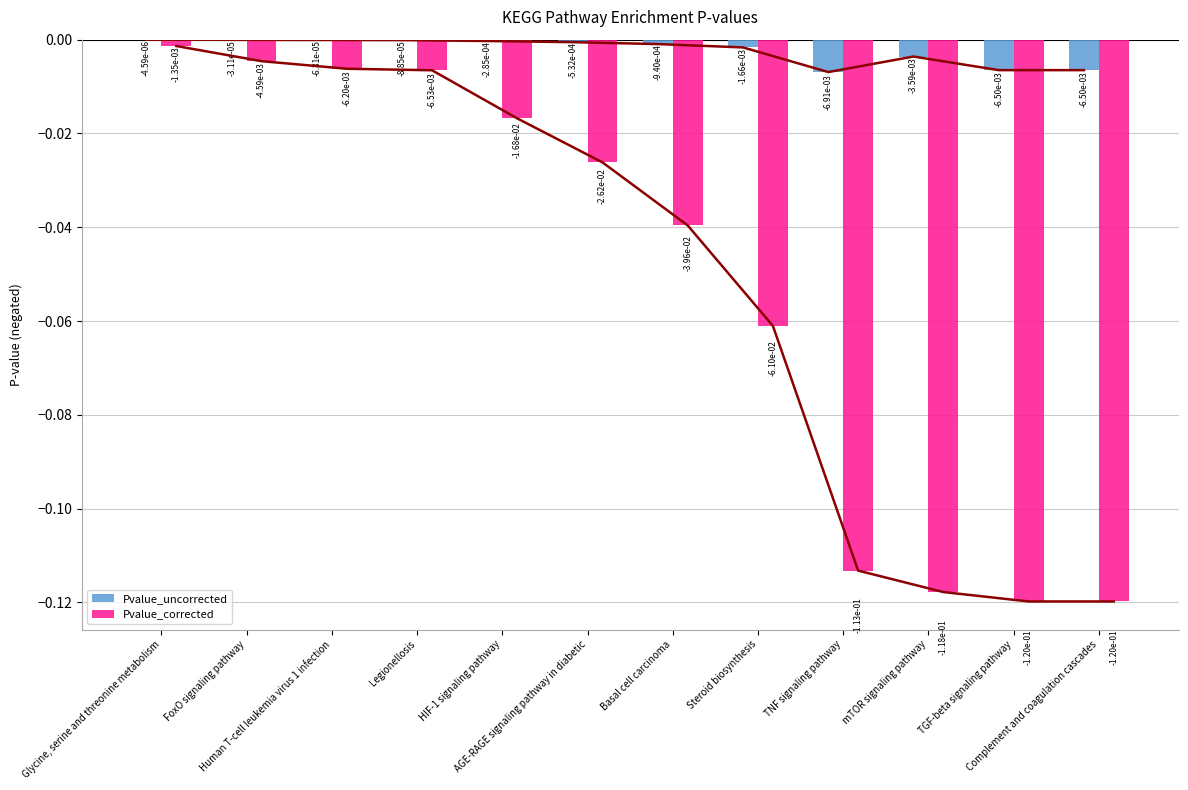

How many groups of bars are there?

12